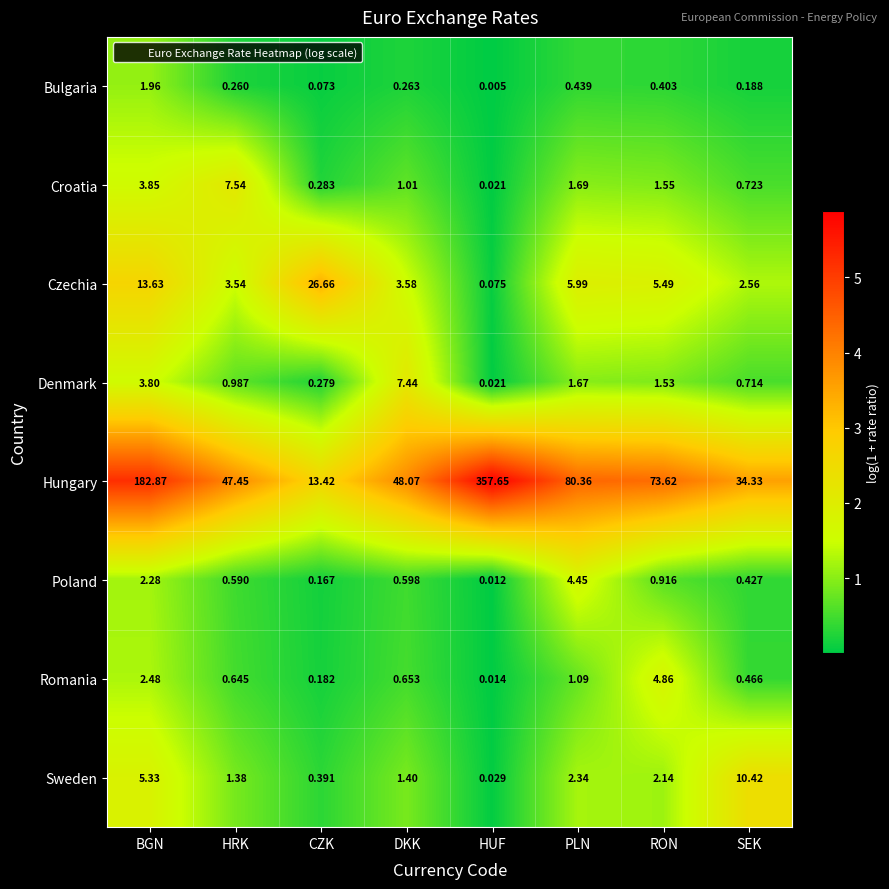

Where does the Czechia series first go above 5?

BGN